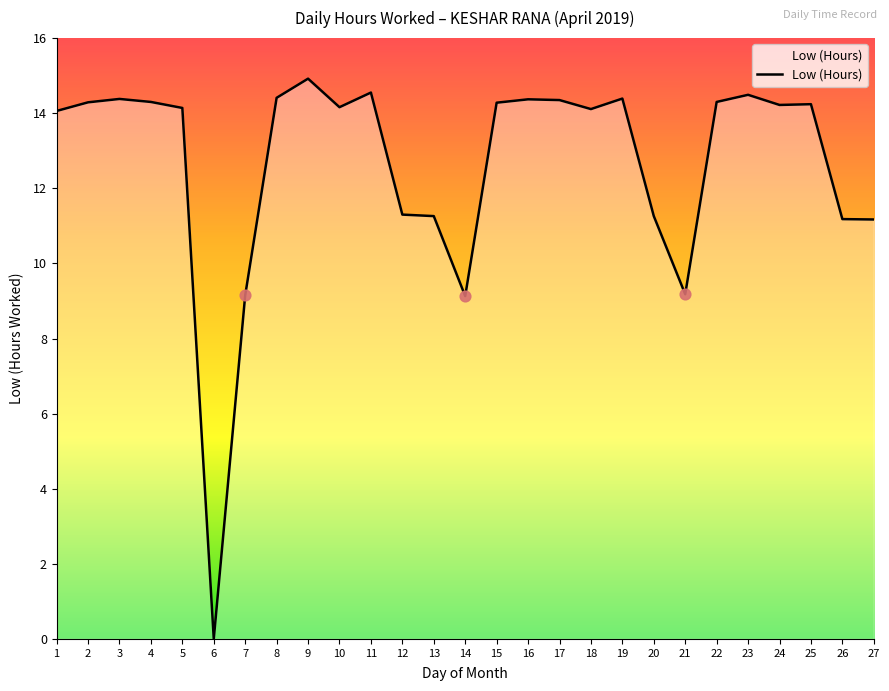

Approximately how many times larger is the value at 7 compared to 4?

0.6